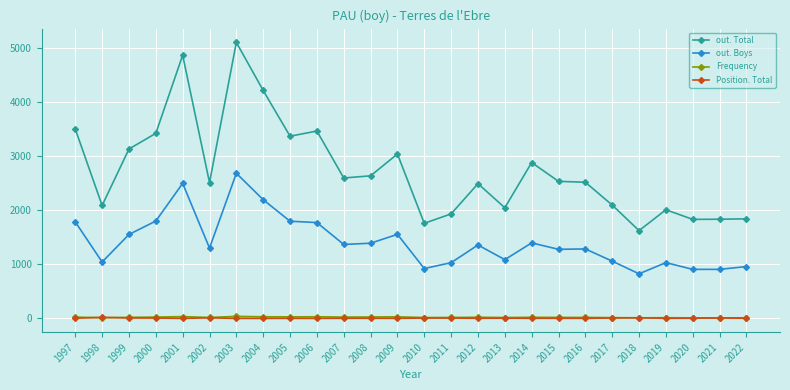

Is the value of Position. Total at 2016 greater than the value of out. Boys at 2013?

No